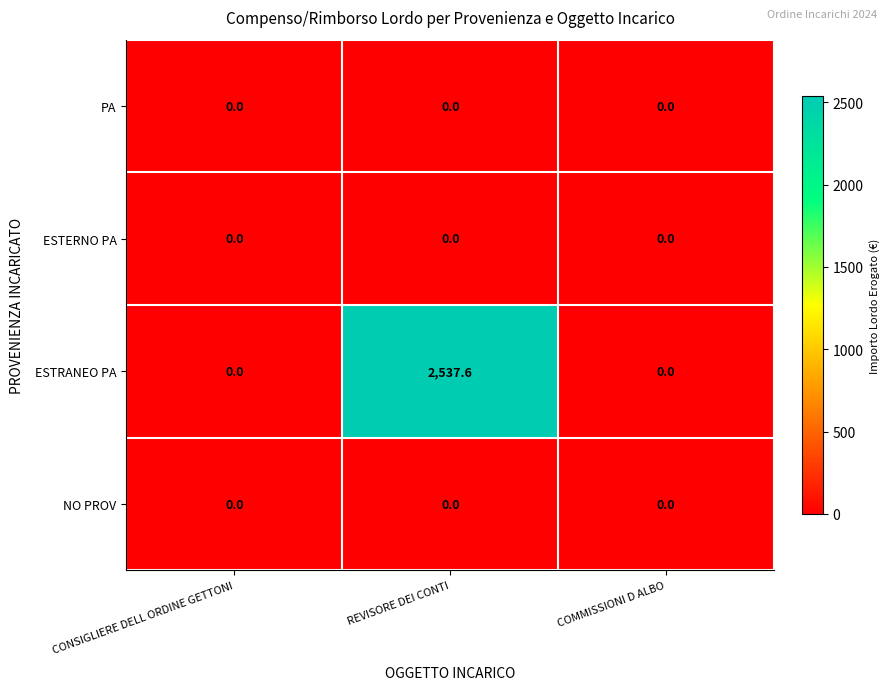

What is the sum of the ESTRANEO PA values at REVISORE DEI CONTI and COMMISSIONI D ALBO?

2537.6